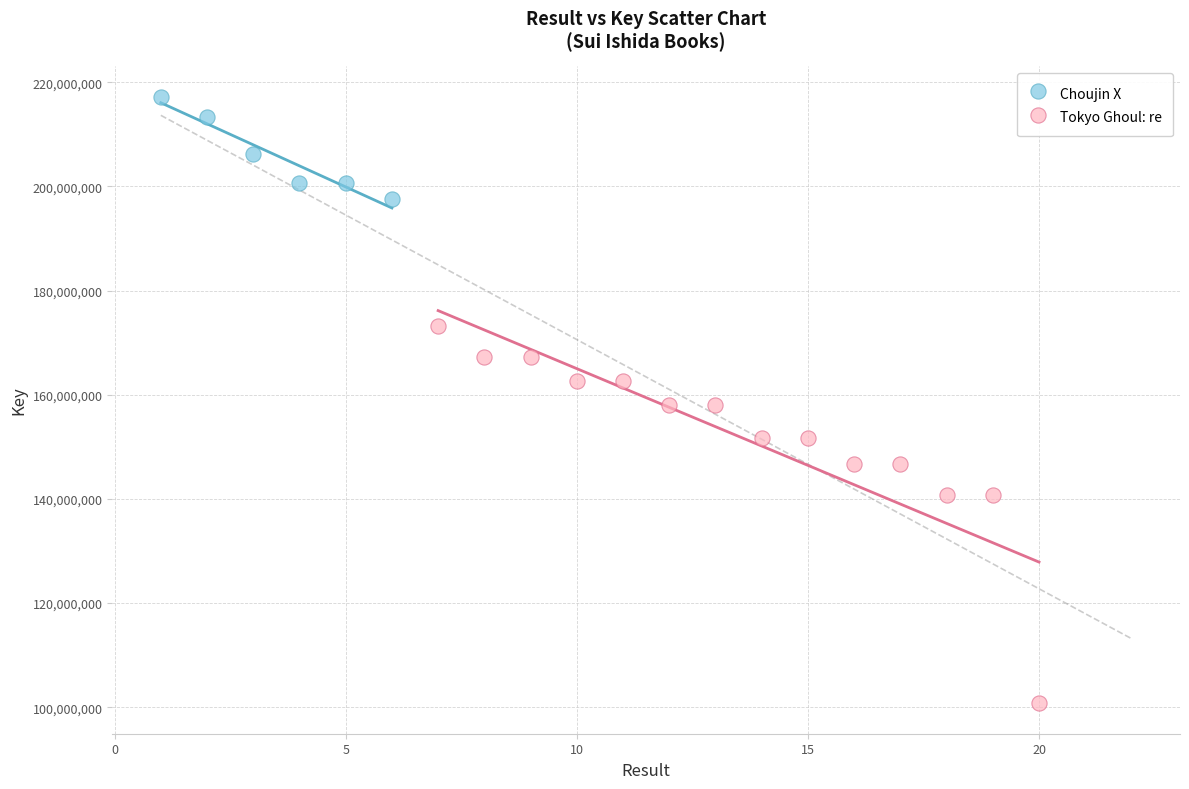

Which series contains the highest Y value?

Choujin X